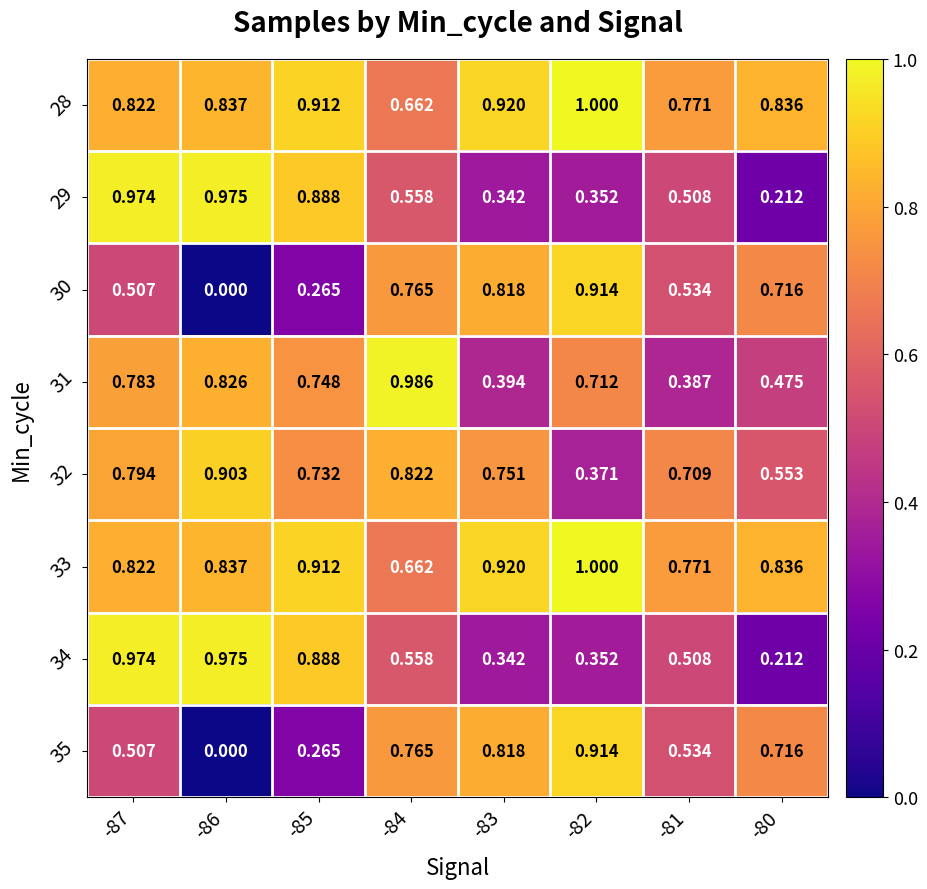

Is the value of 31 at -81 greater than the value of 30 at -82?

No